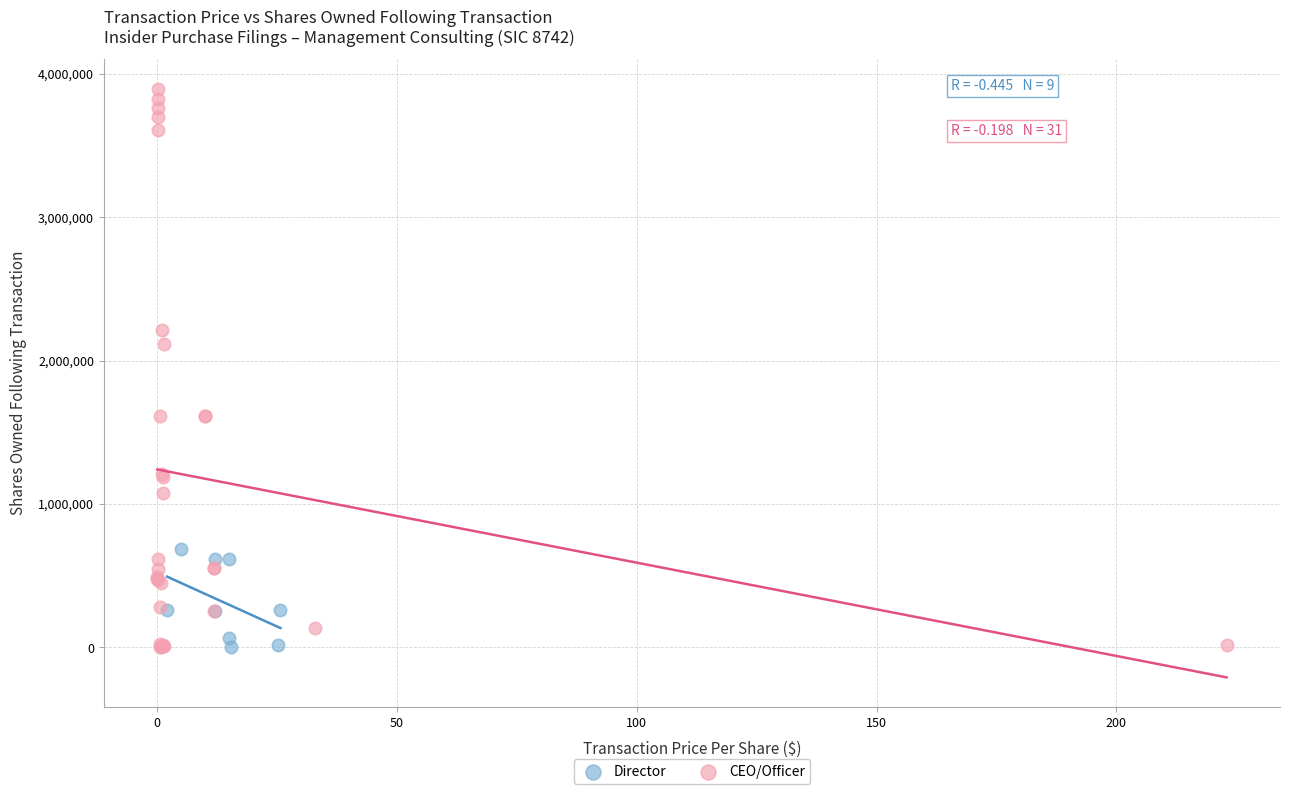

Which series reaches the maximum Y coordinate?

CEO/Officer